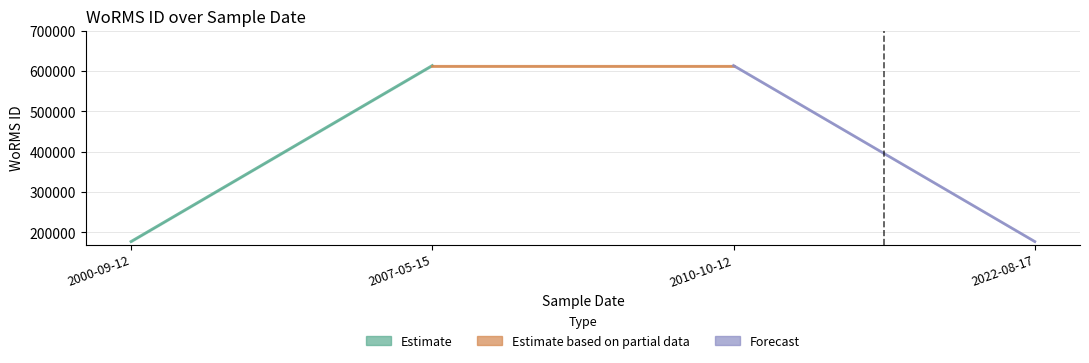

Is it true that the value at 2000-09-12 is 304549?

False